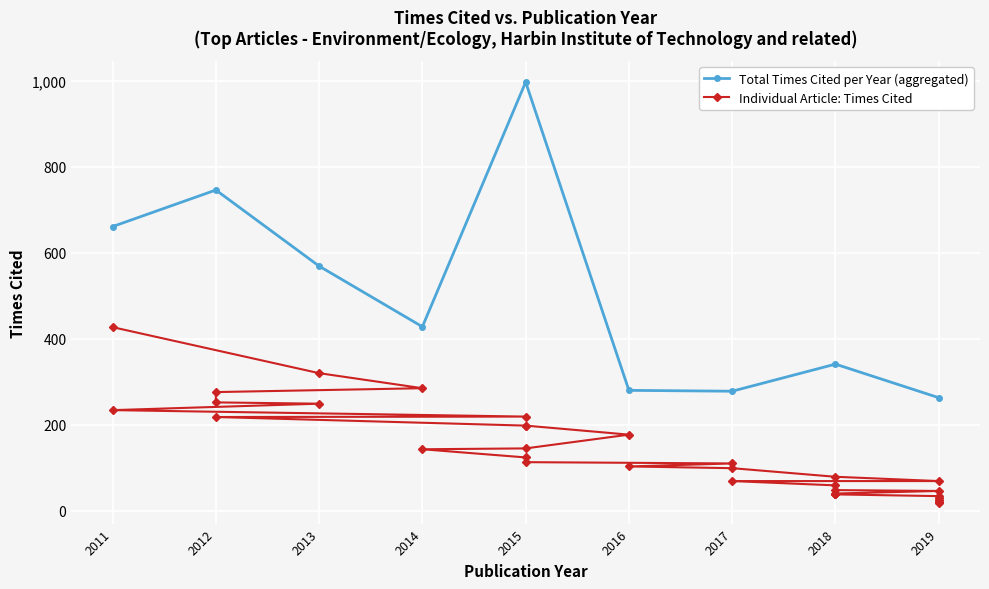

True or false: there are more than 0 points higher than both neighbors.

False